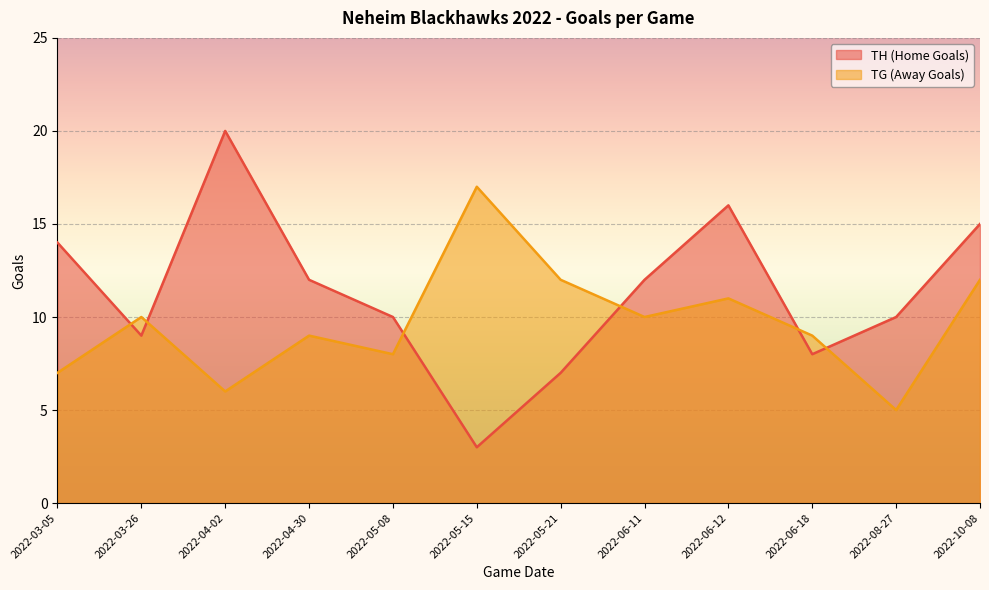

The TG (Away Goals) series shows 3 at 2022-05-08. True or false?

False